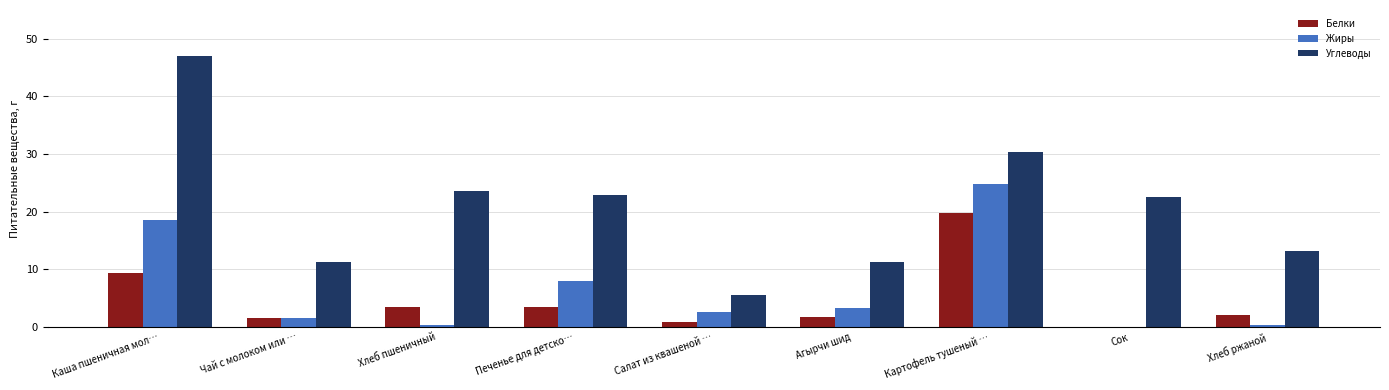

Which category has the highest value in the Белки series?

Картофель тушеный …